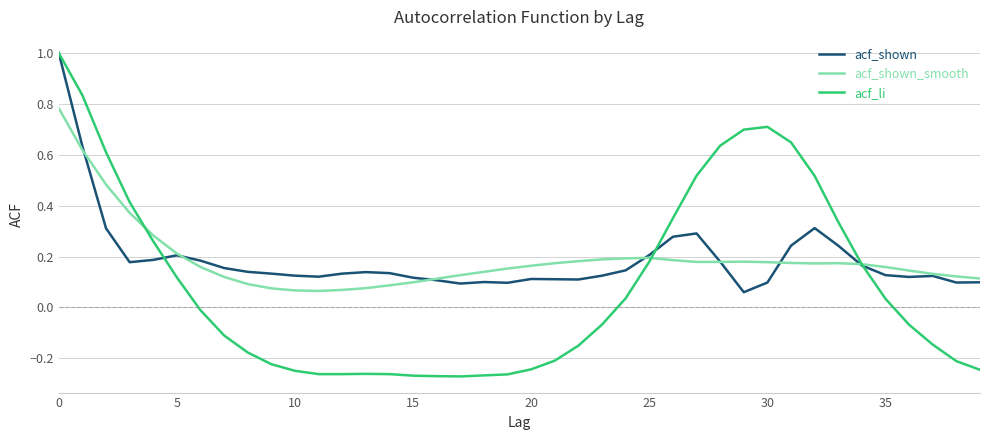

What is the maximum value shown in the chart?

1.0